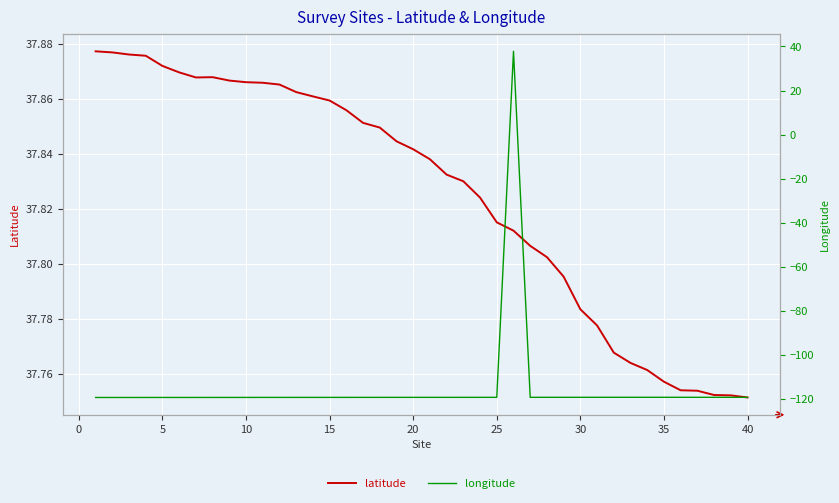

What is the difference between the maximum and minimum values in the longitude series?

157.2